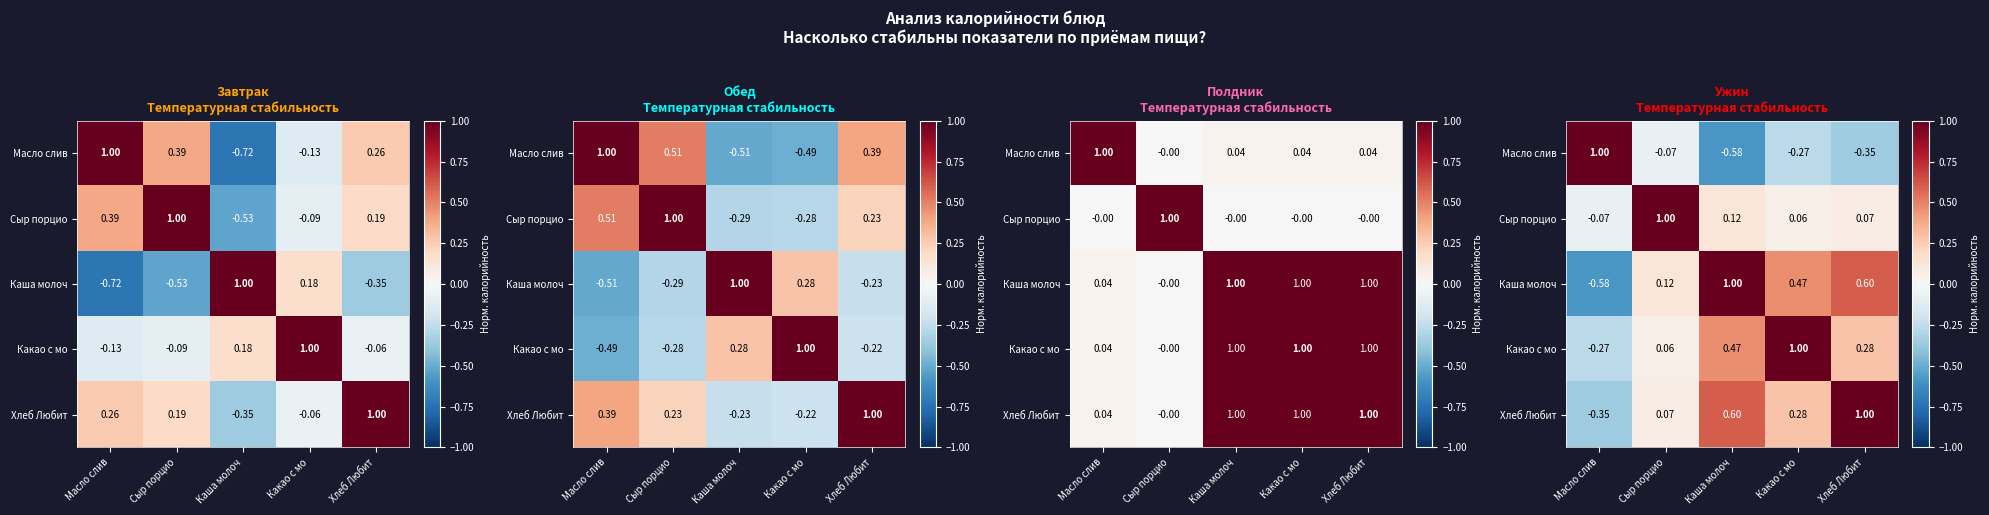

What is the difference between the second highest and second lowest values in the Какао с мо series?

0.4